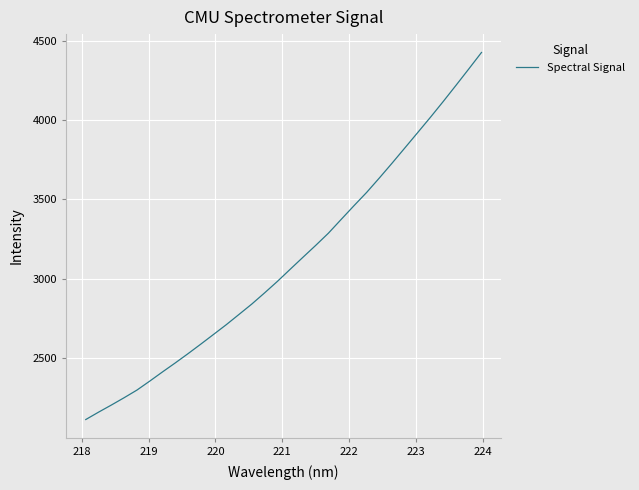

What is the smallest value displayed?

2115.8